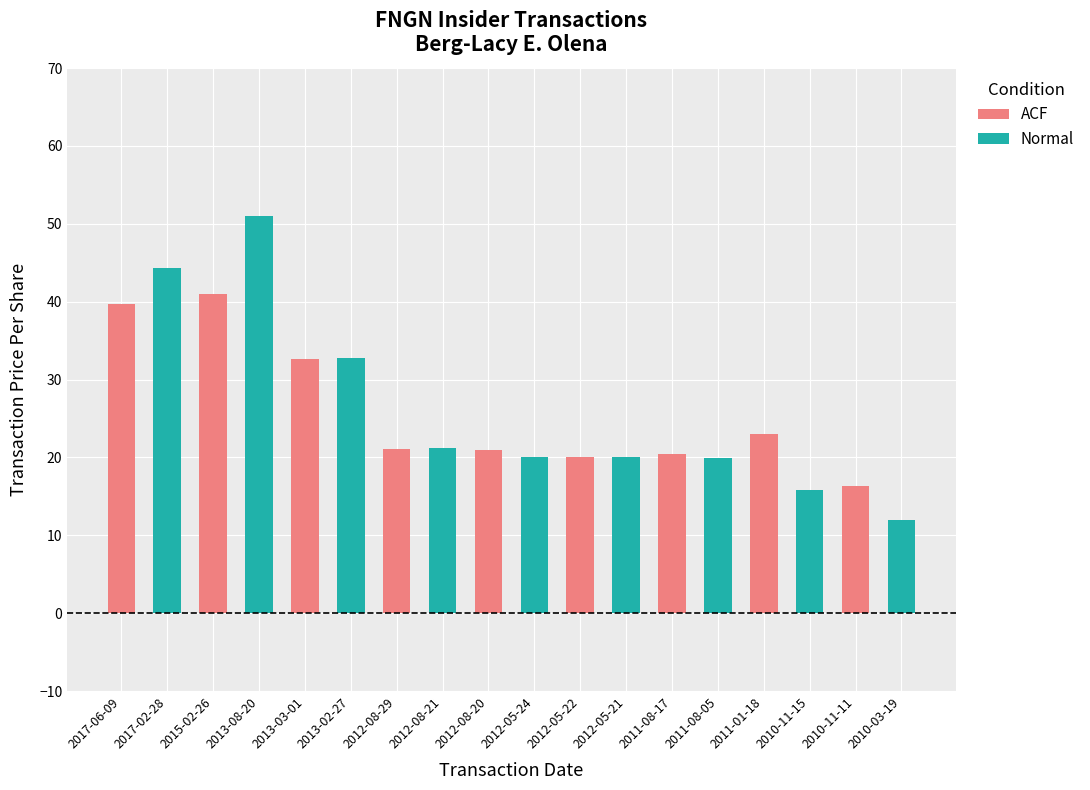

What is the approximate value of Normal at 2015-02-26?

51.0